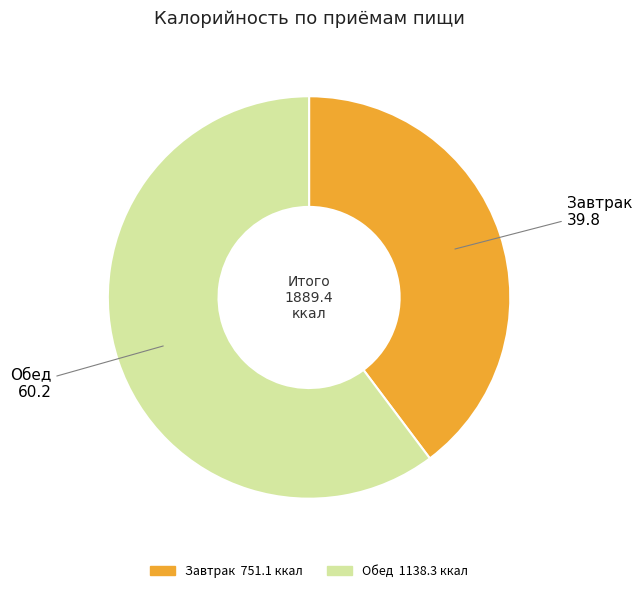

Which category has the biggest portion of the pie?

Обед